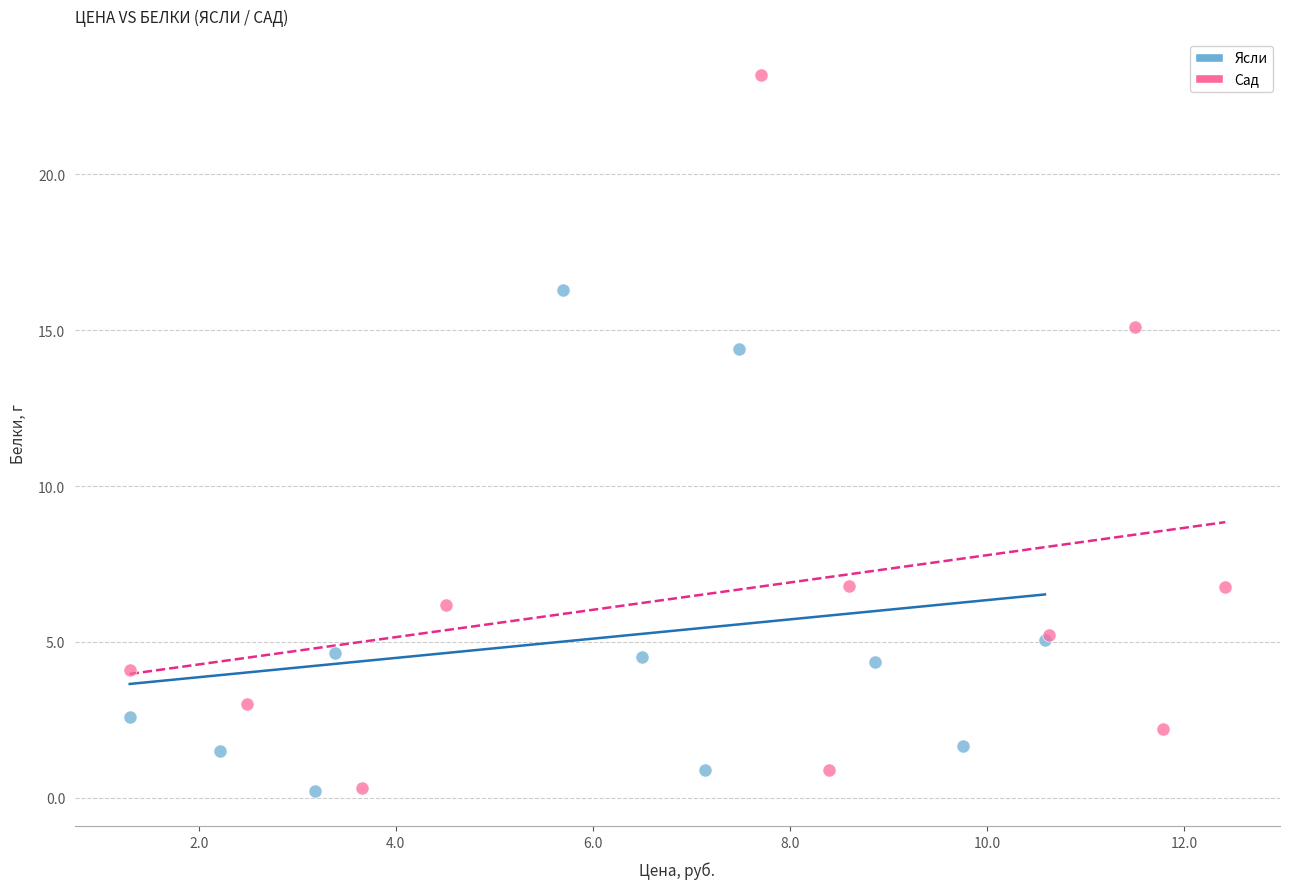

What are all the series names shown in the legend?

Ясли, Сад